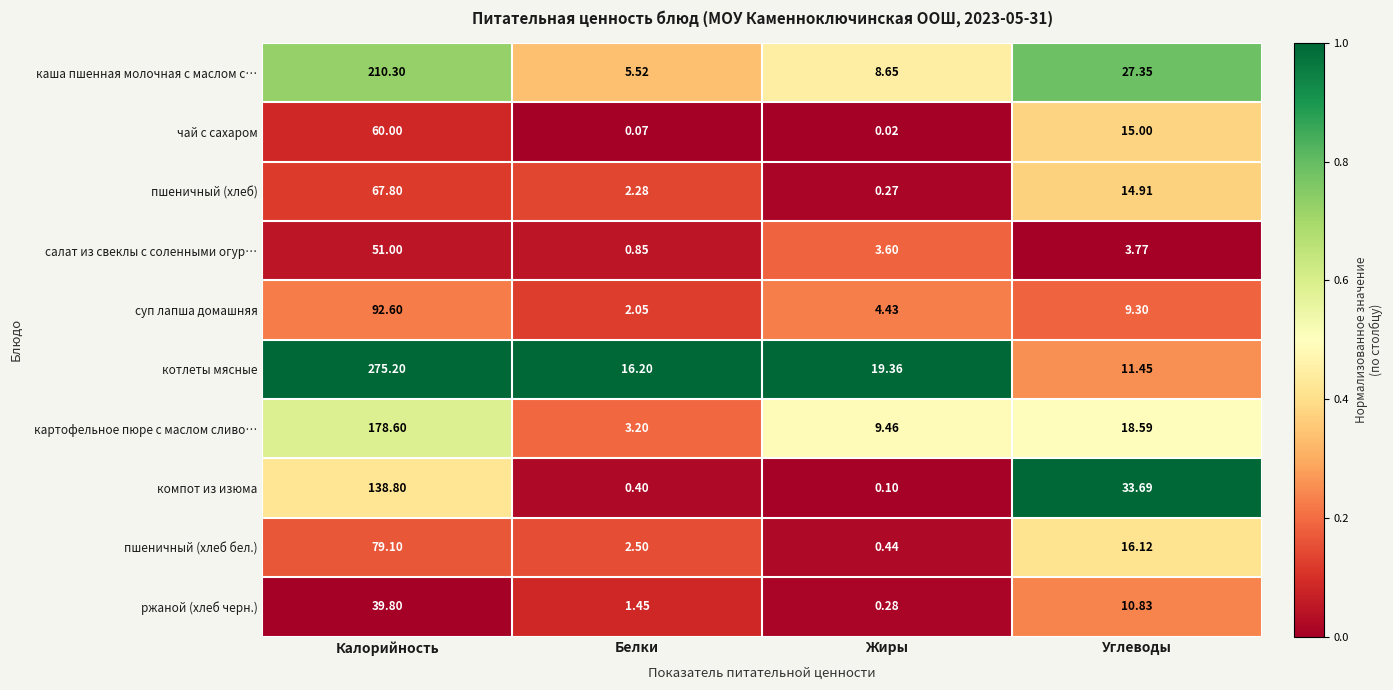

At which label does каша пшенная молочная с маслом с… first exceed 27?

Калорийность